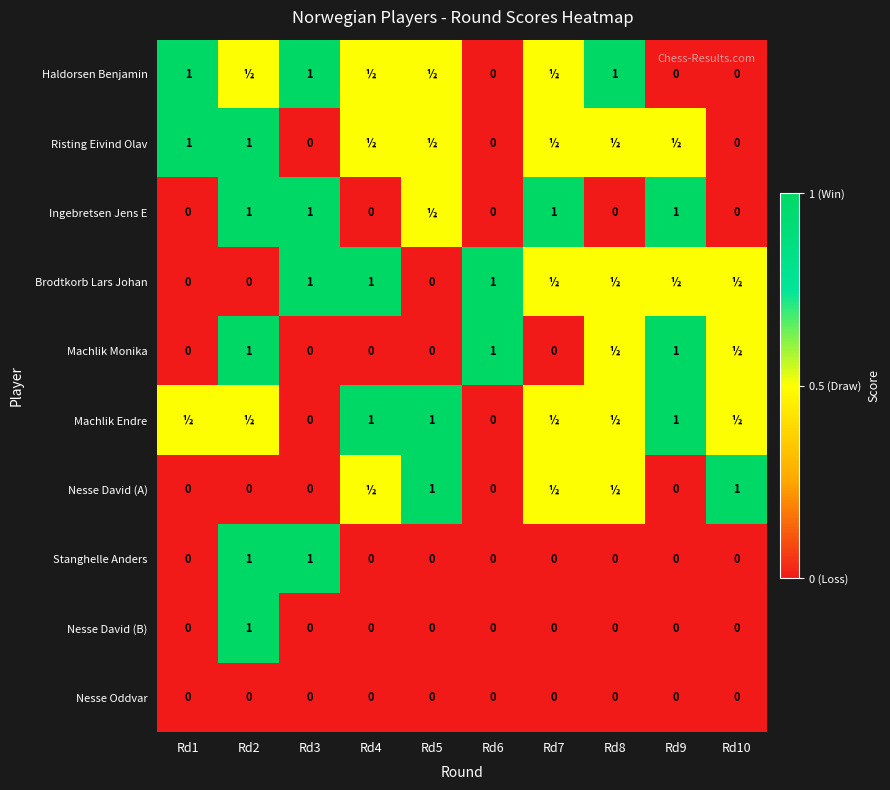

At which category is the sum across all series the highest?

Rd2